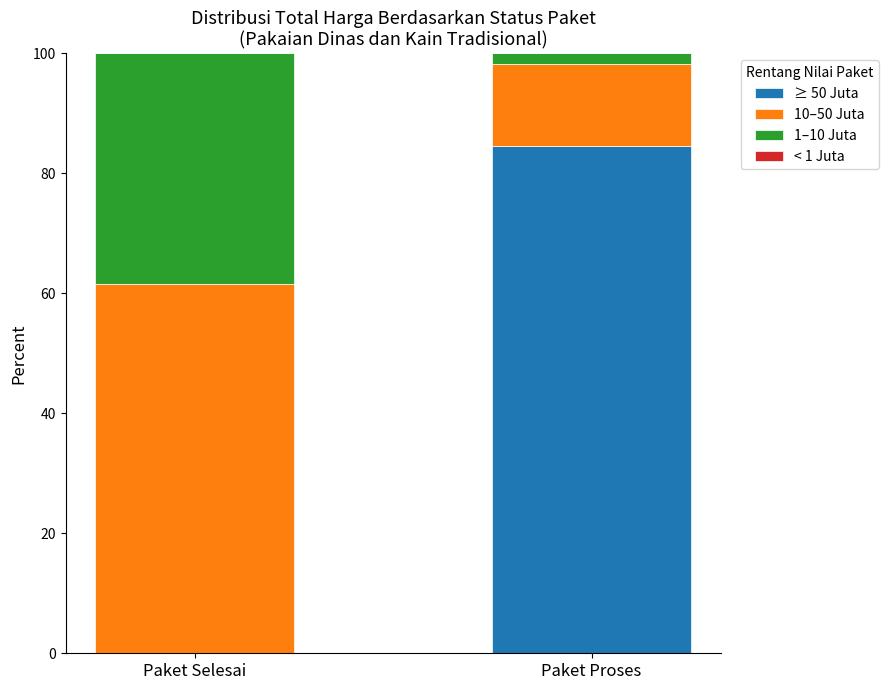

Reading left to right, transcribe the values for ≥ 50 Juta.

Paket Selesai=0.0	Paket Proses=84.5